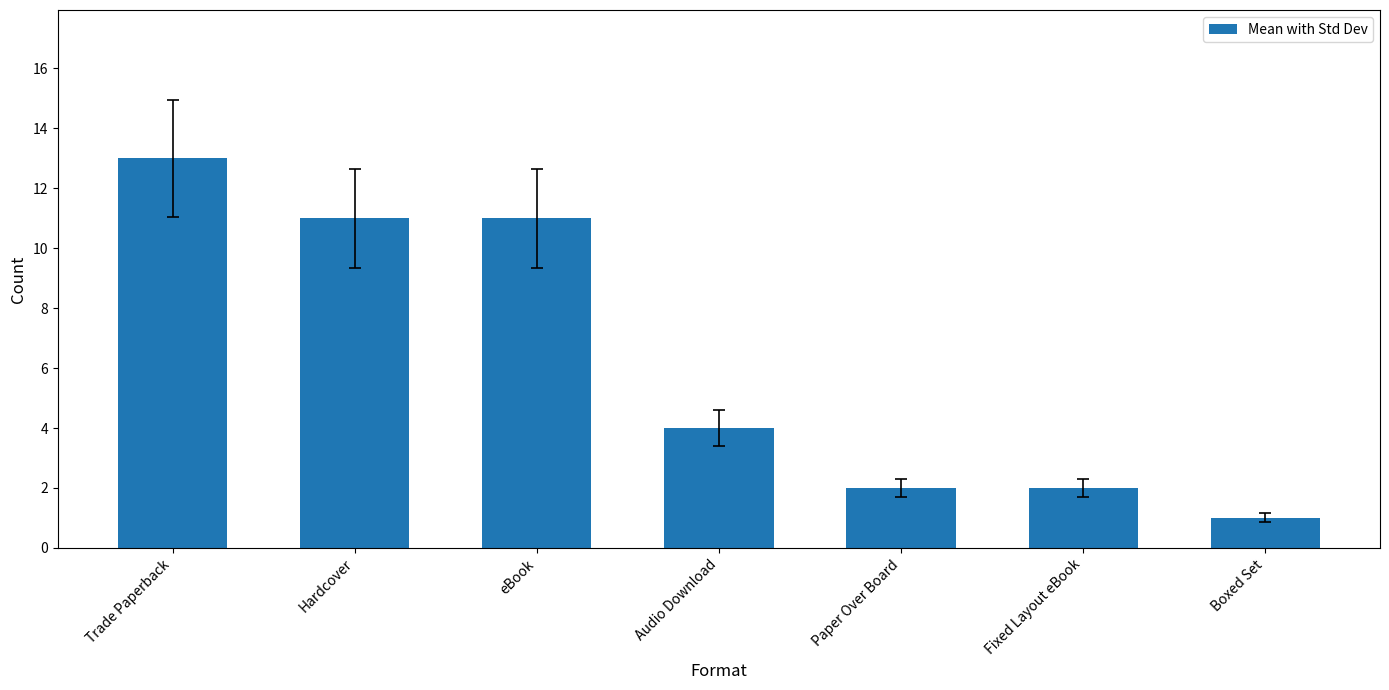

True or false: the data shows 3 at Paper Over Board.

False